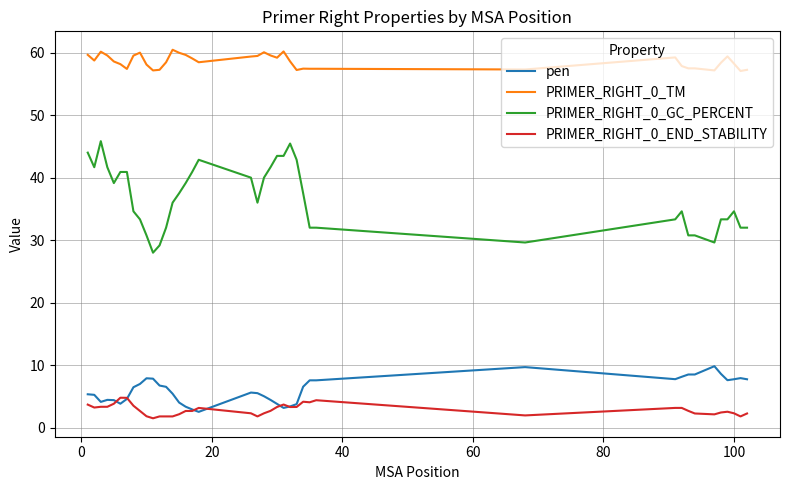

True or false: PRIMER_RIGHT_0_END_STABILITY and PRIMER_RIGHT_0_TM cross at least once.

False